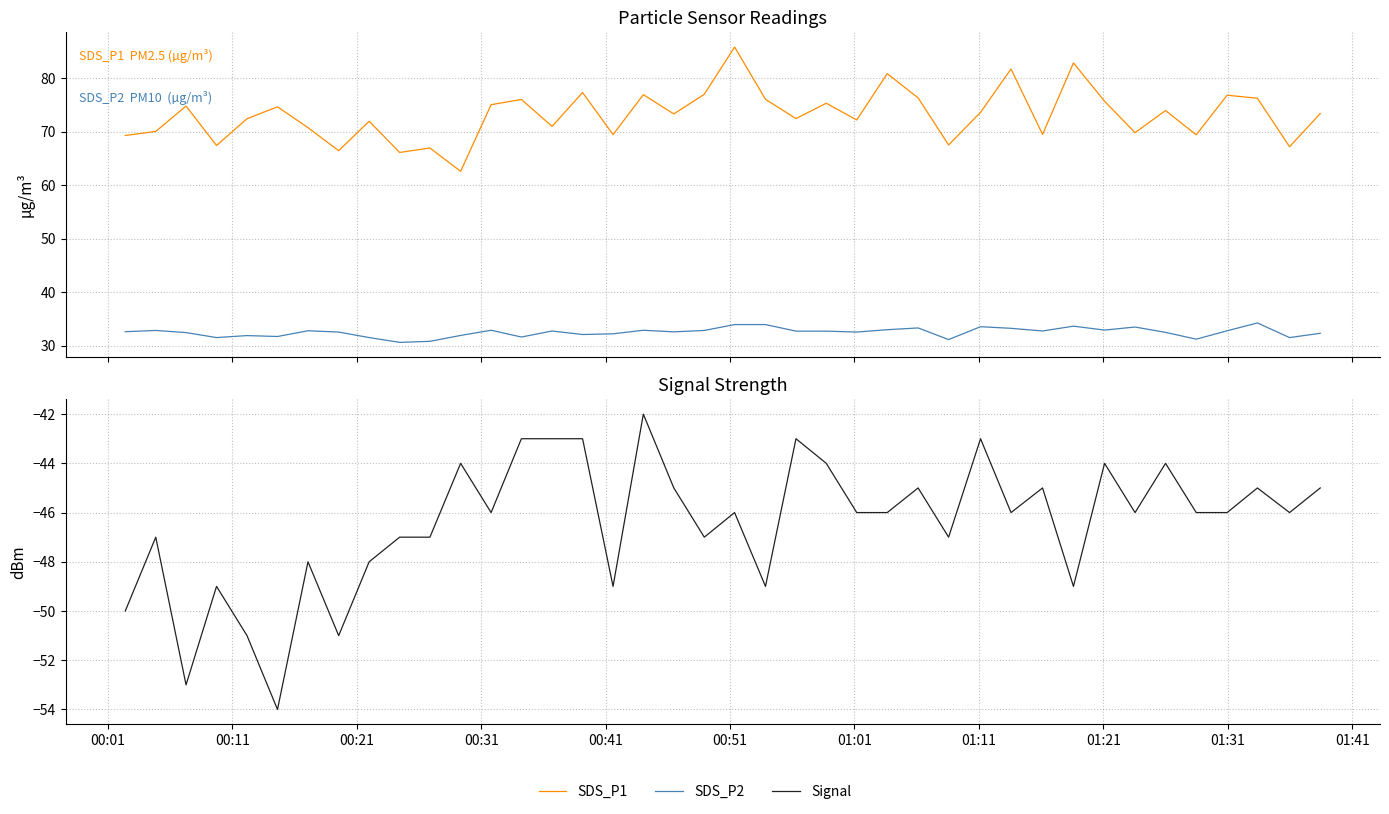

Which series has the widest spread of values?

SDS_P1